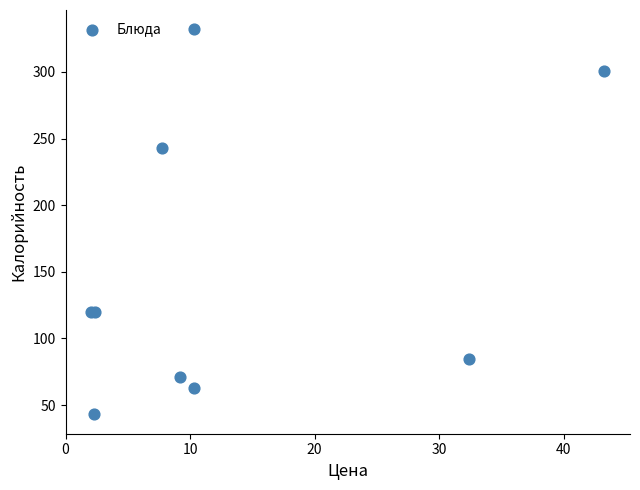

What Y value in the scatter plot is closest to 187?

243.0